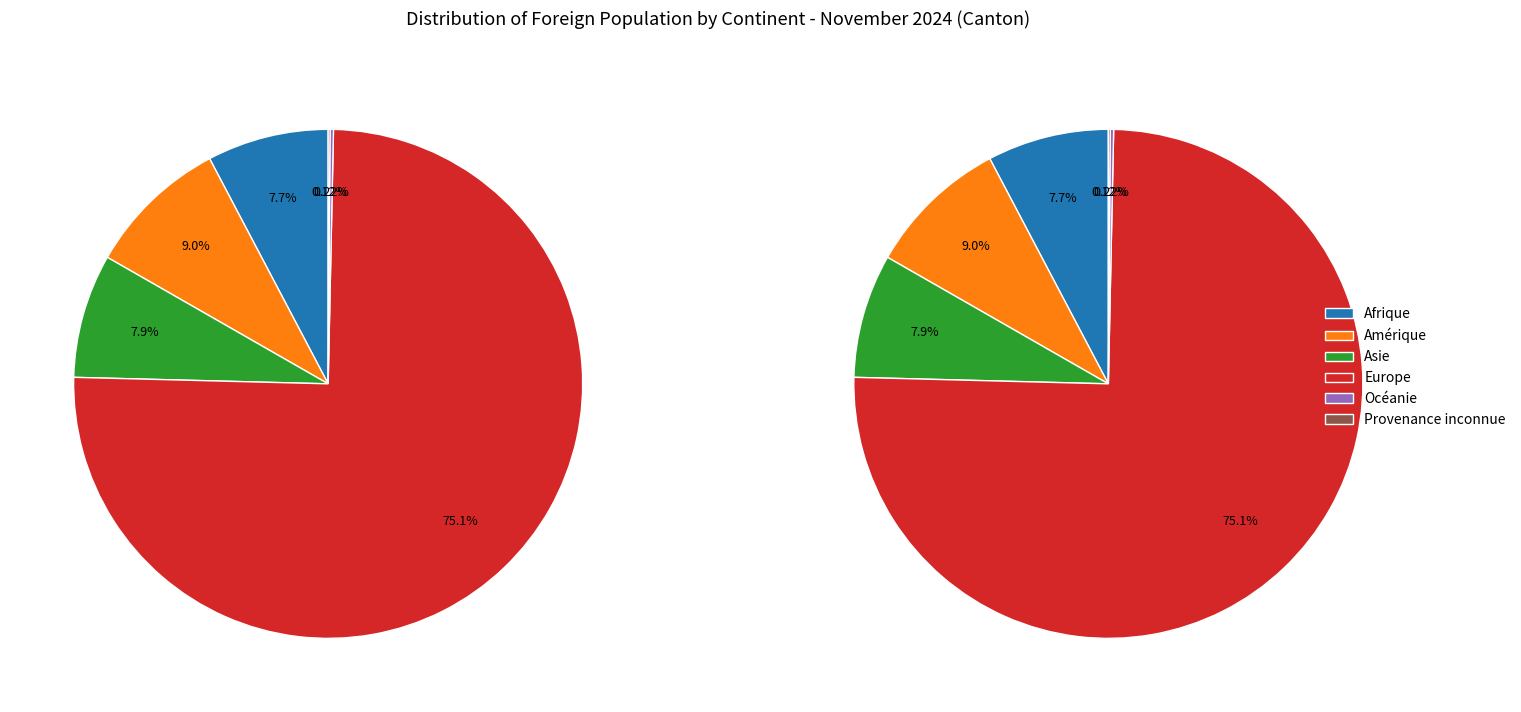

Count the number of slices in the pie.

6